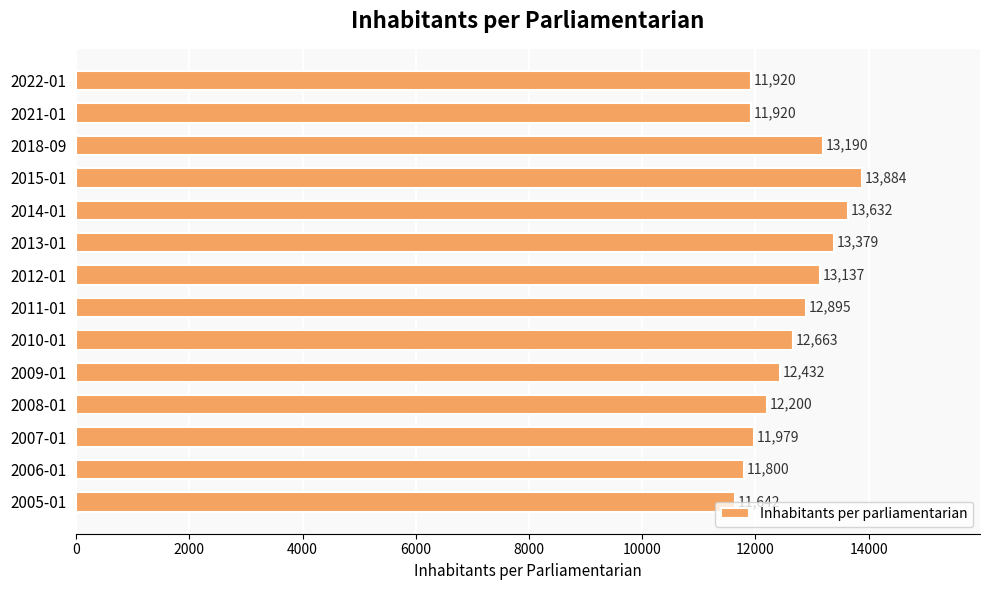

What is the difference between the maximum and minimum values?

2242